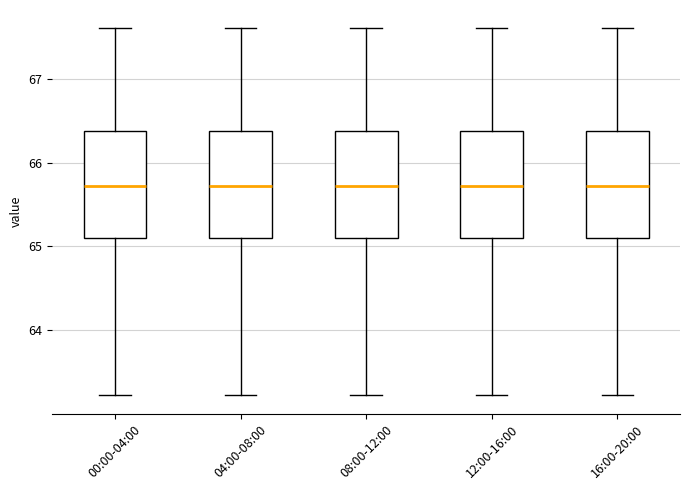

Reading left to right, read every box against the y-axis: the position of its median line, the range the box covers, and the ends of its whiskers. The values are not printed on the chart, so give them approximately, as read against the axis.

00:00-04:00: median 65.7, box 65.1 to 66.4, whiskers 63.2 to 67.6
04:00-08:00: median 65.7, box 65.1 to 66.4, whiskers 63.2 to 67.6
08:00-12:00: median 65.7, box 65.1 to 66.4, whiskers 63.2 to 67.6
12:00-16:00: median 65.7, box 65.1 to 66.4, whiskers 63.2 to 67.6
16:00-20:00: median 65.7, box 65.1 to 66.4, whiskers 63.2 to 67.6